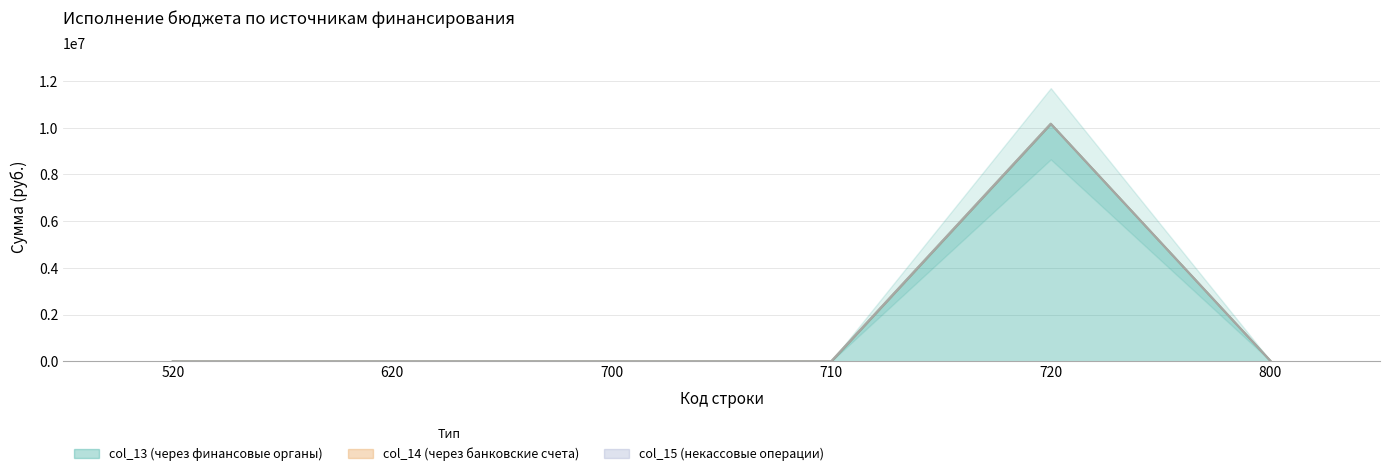

What is the difference between the maximum and second lowest values in the col_13 (через финансовые органы) series?

10171176.5